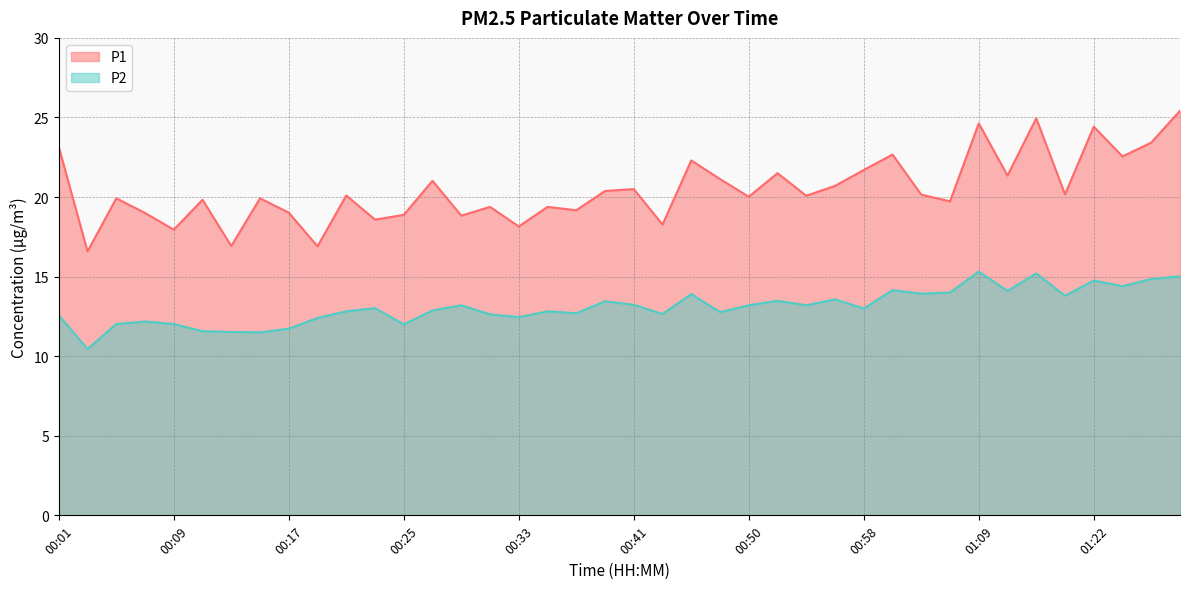

True or false: P1 has a value of 19.0 at 00:17.

True